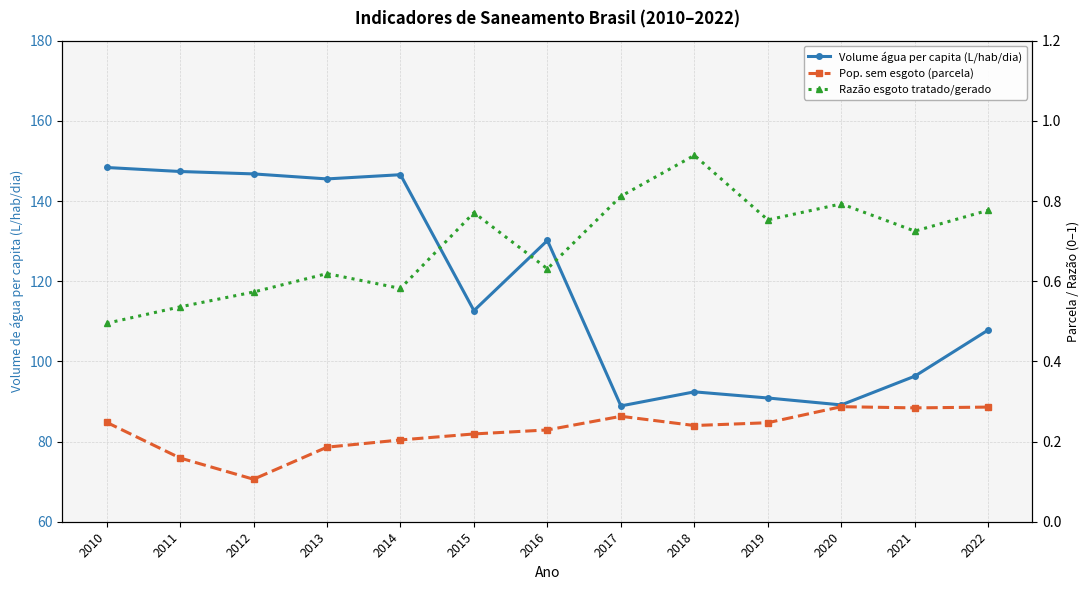

The Razão esgoto tratado/gerado series shows 1.3 at 2015. True or false?

False